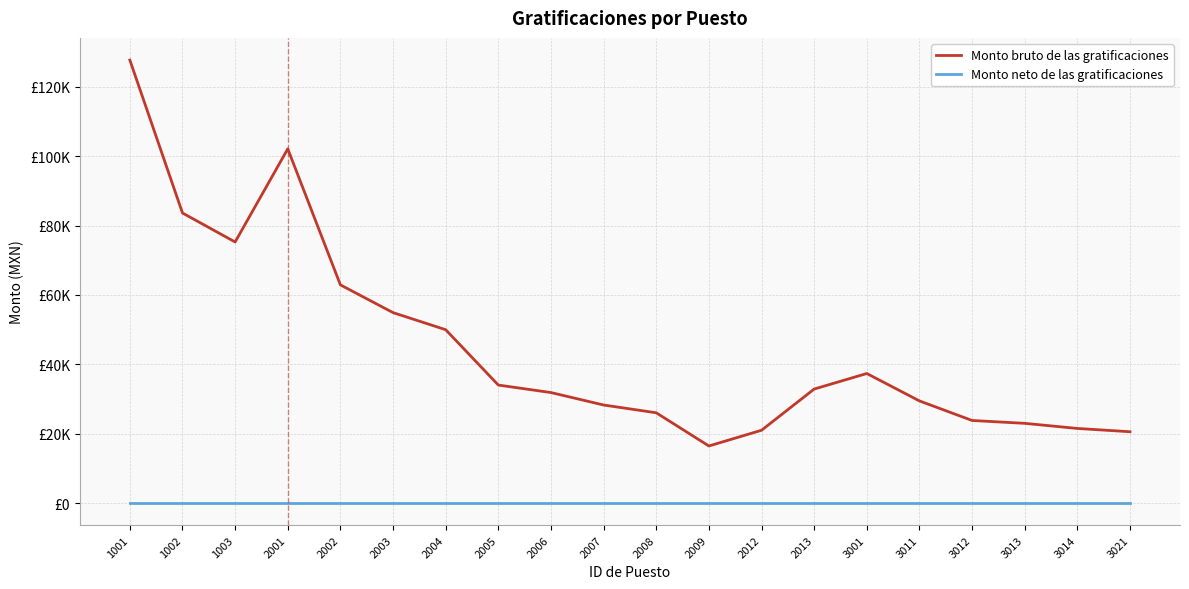

Which has a higher value, 2005 or 1003?

1003